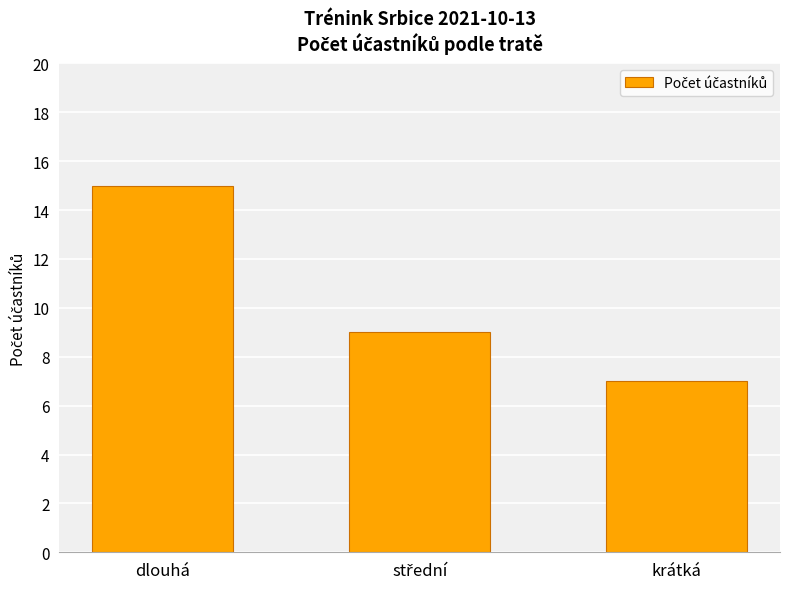

Reading left to right, transcribe all the data shown in this chart.

15	9	7